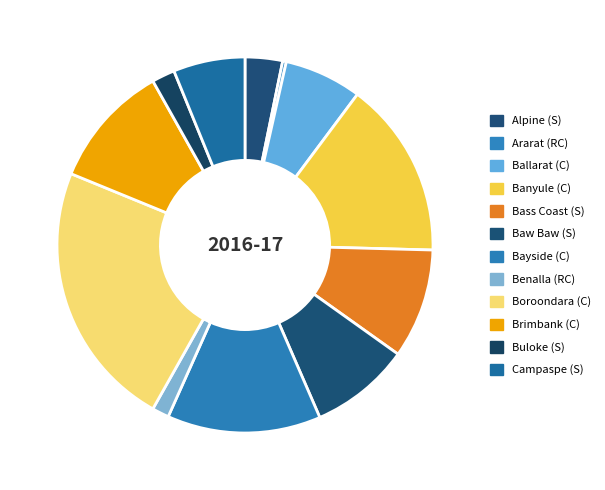

Does any single category account for the majority?

No